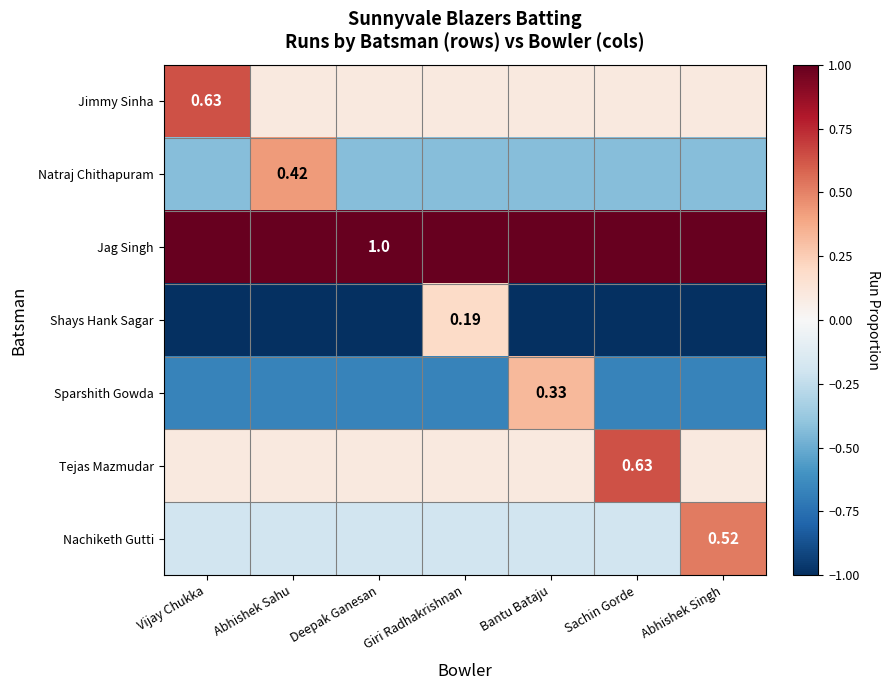

Read the Jag Singh value at Sachin Gorde.

1.0